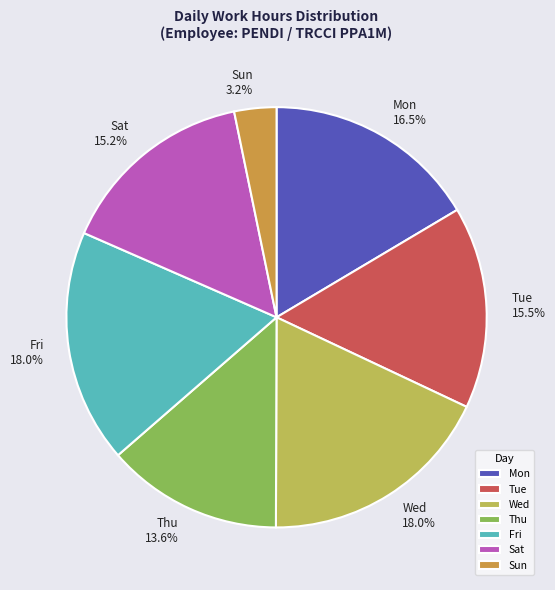

How many slices are in this pie chart?

7